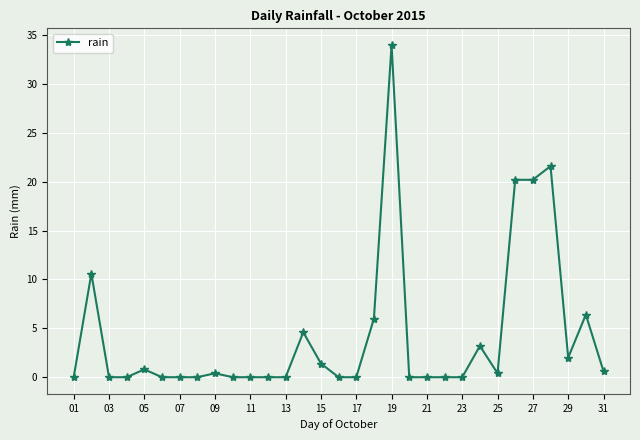

What is the greatest value displayed?

34.0